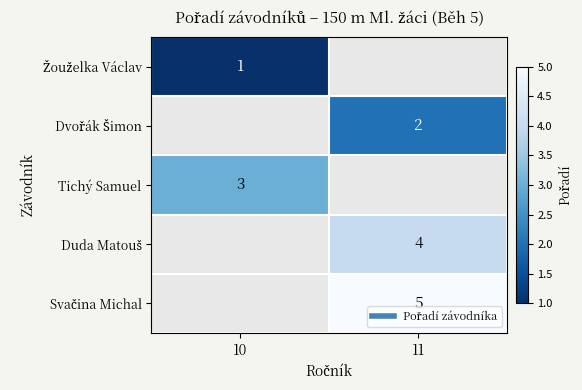

List the series in order of their overall mean, lowest first.

Žouželka Václav, Dvořák Šimon, Tichý Samuel, Duda Matouš, Svačina Michal